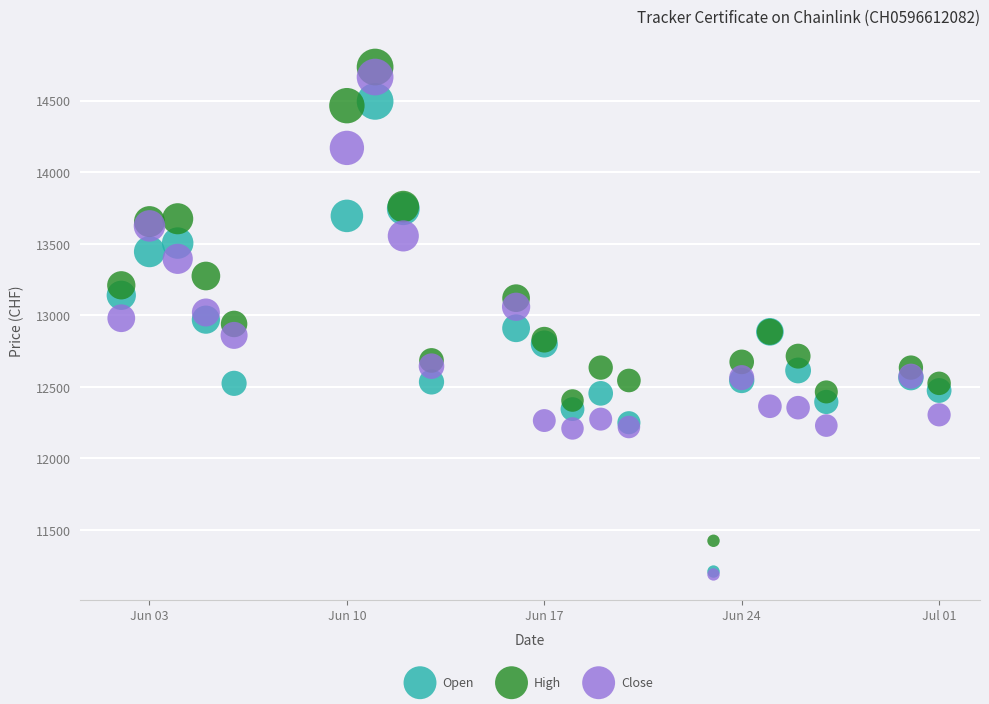

What are all the series names shown in the legend?

Open, High, Close